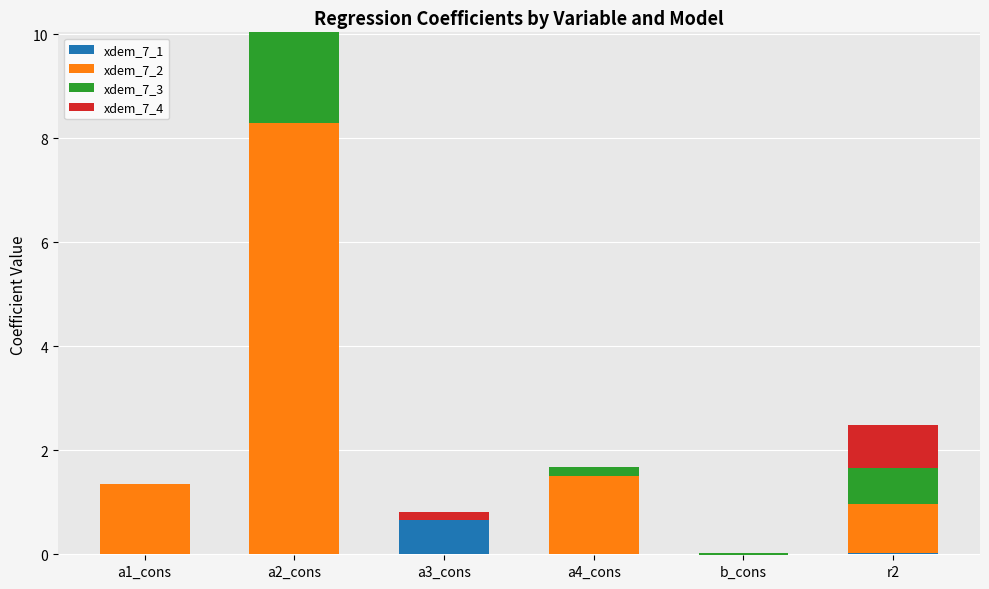

What is the value of the xdem_7_3 bar at the 6th from the left?

0.7